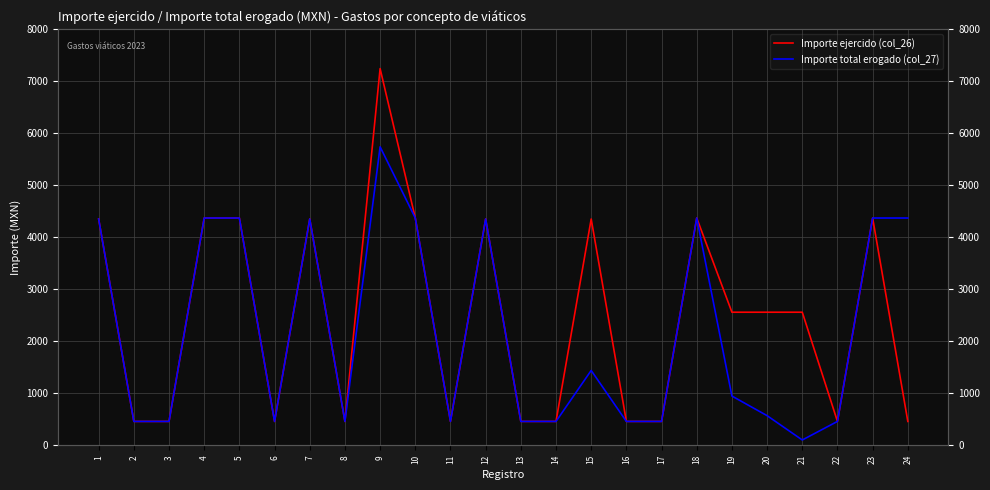

Count the number of data series in this chart.

2